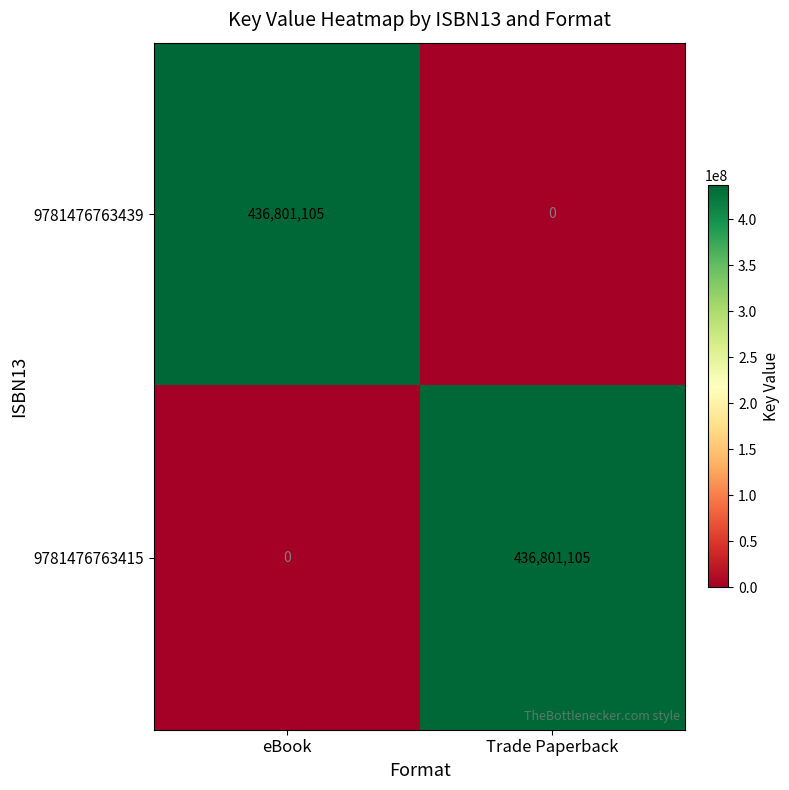

What is the difference between the highest and lowest values at eBook?

436801105